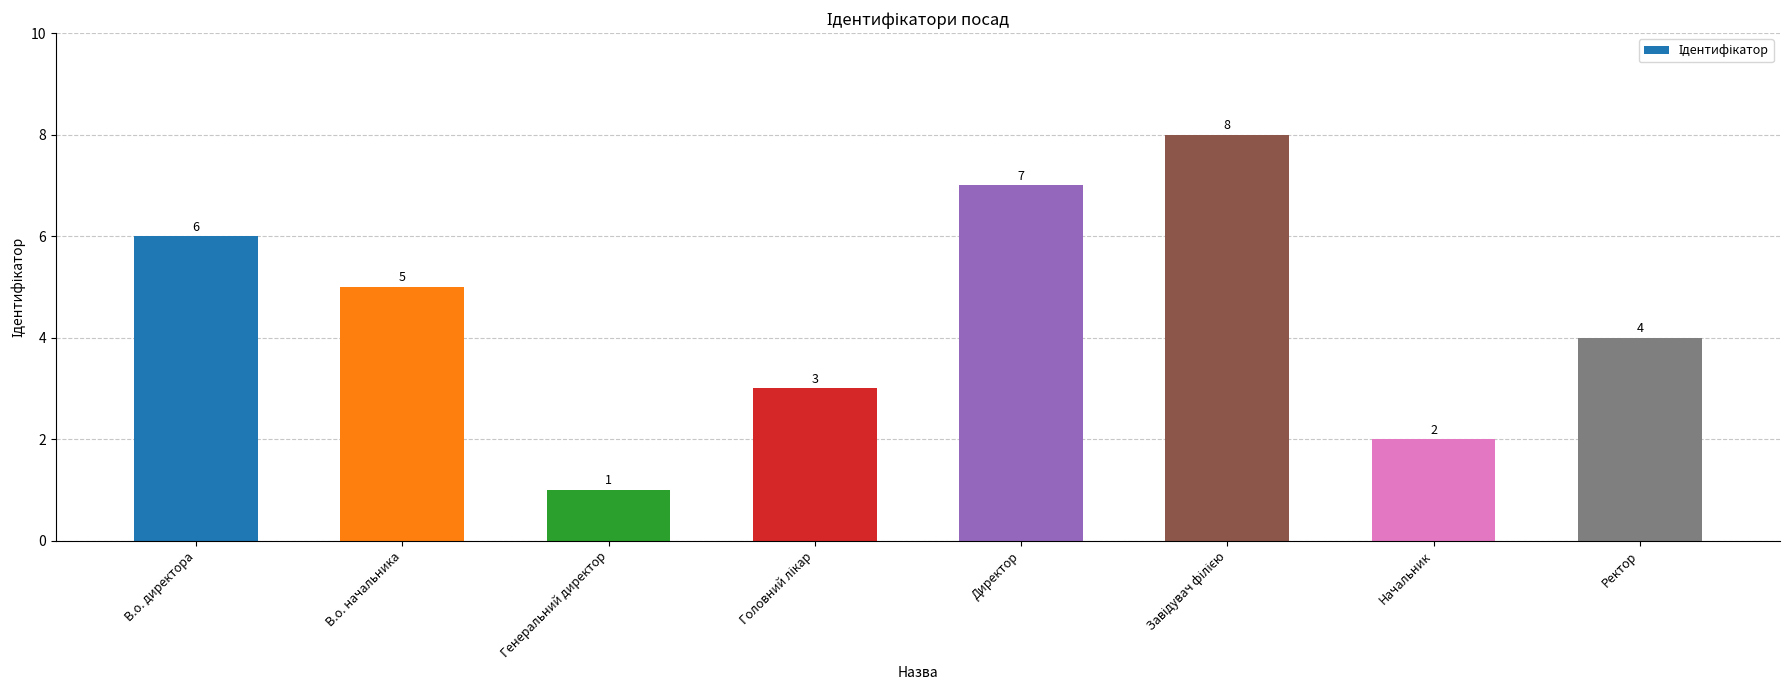

Are the bars horizontal?

No